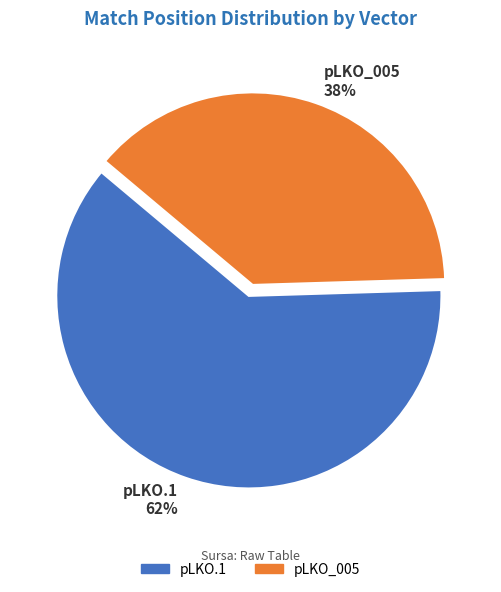

What is the largest slice in the pie chart?

pLKO.1